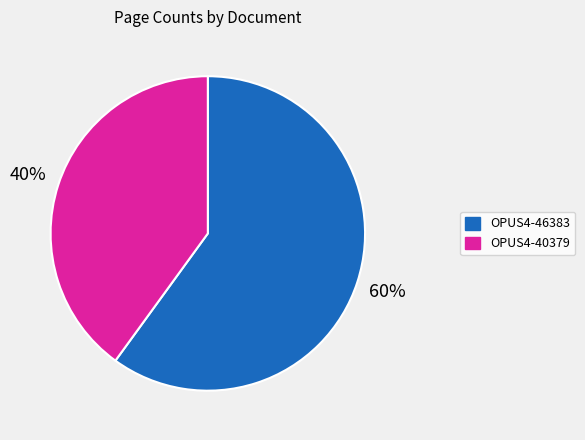

Combined, do OPUS4-40379 and OPUS4-46383 account for over 50%?

Yes